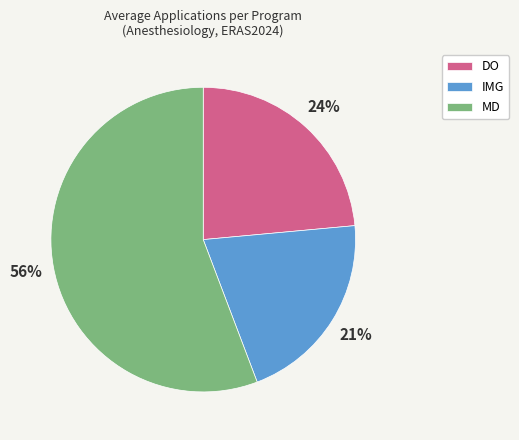

What is the largest slice in the pie chart?

MD